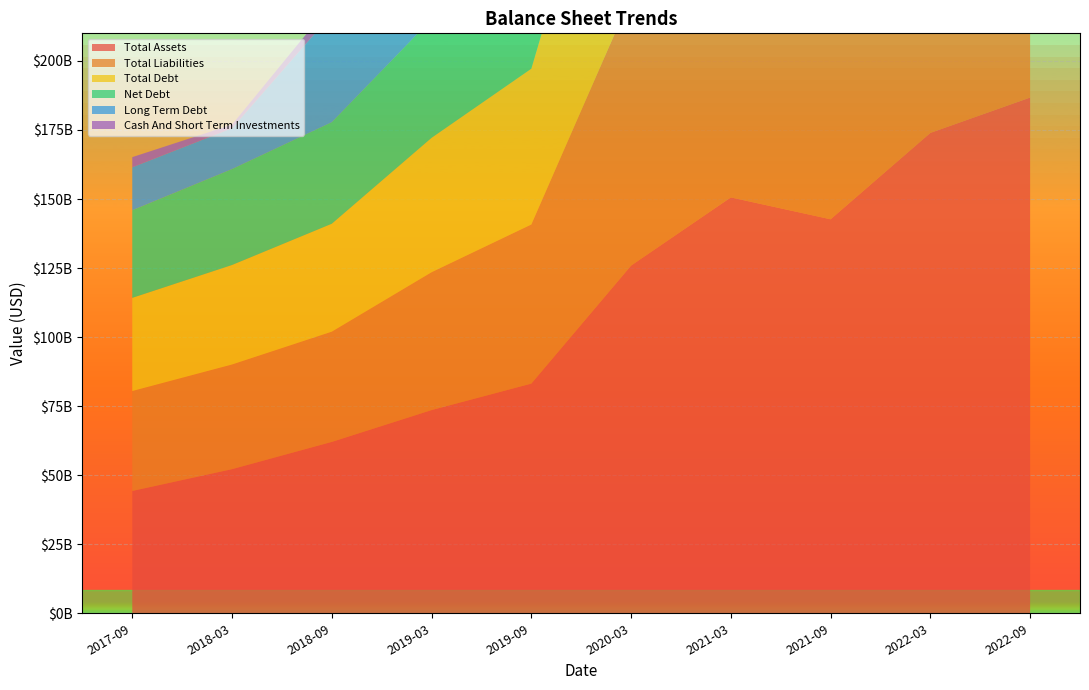

Reading left to right, transcribe all the data shown in this chart.

Total Assets: 2017-09=44287670000	2018-03=52183479888	2018-09=62052700000	2019-03=73573700000	2019-09=83166500000	2020-03=125895900000	2021-03=150592400000	2021-09=142663600000	2022-03=173947500000	2022-09=186750000000
Total Liabilities: 2017-09=36193000000	2018-03=37904582944	2018-09=39921300000	2019-03=49923100000	2019-09=57615000000	2020-03=97464200000	2021-03=112628600000	2021-09=103958300000	2022-03=133188300000	2022-09=139683000000
Total Debt: 2017-09=33733610000	2018-03=36028617965	2018-09=39076500000	2019-03=48665600000	2019-09=56418700000	2020-03=96015700000	2021-03=110166700000	2021-09=100540500000	2022-03=129206900000	2022-09=136539000000
Net Debt: 2017-09=31717390000	2018-03=34728313926	2018-09=36771600000	2019-03=42928300000	2019-09=49820100000	2020-03=89567000000	2021-03=86565800000	2021-09=87331900000	2022-03=113401400000	2022-09=126518000000
Long Term Debt: 2017-09=15556750000	2018-03=14800024489	2018-09=39076500000	2019-03=22594700000	2019-09=56418700000	2020-03=40405400000	2021-03=47937300000	2021-09=100540500000	2022-03=129206900000	2022-09=136539000000
Cash And Short Term Investments: 2017-09=3681560000	2018-03=1300304039	2018-09=4112500000	2019-03=6497600000	2019-09=6779800000	2020-03=7336500000	2021-03=24667200000	2021-09=15159000000	2022-03=17613900000	2022-09=10021000000